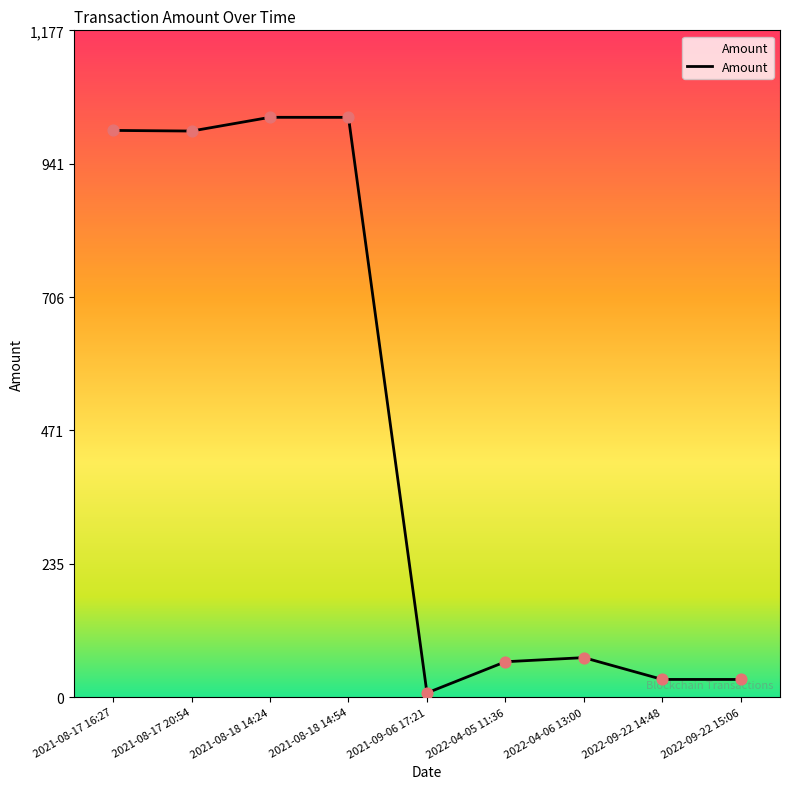

Which has a higher value, 2021-08-18 14:54 or 2021-09-06 17:21?

2021-08-18 14:54